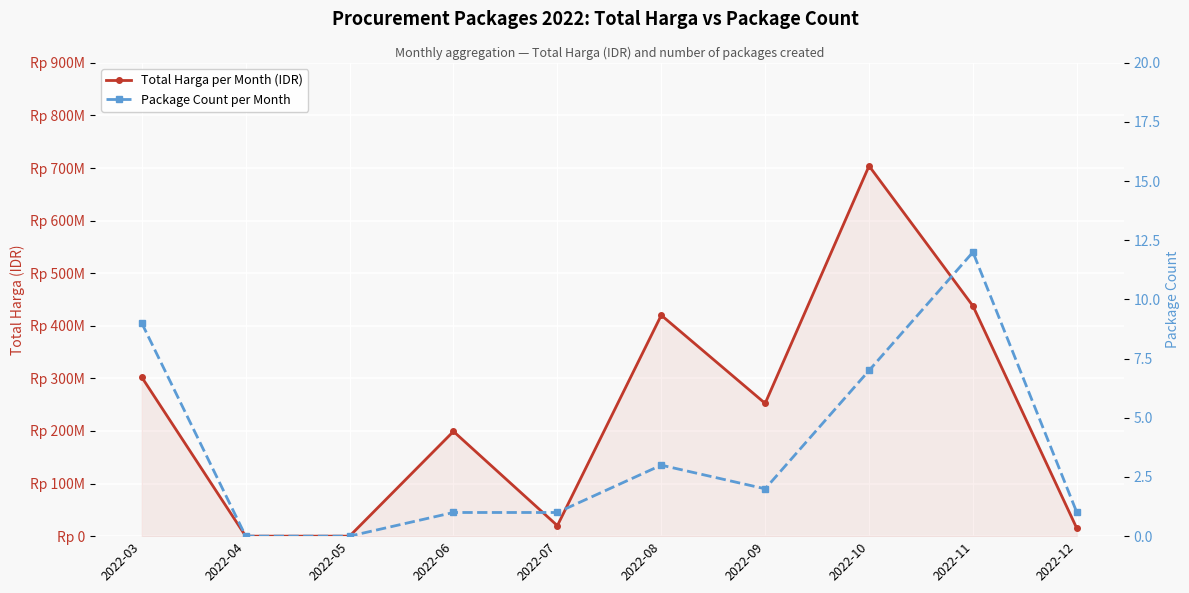

True or false: Total Harga per Month (IDR) has a value of 0 at 2022-04.

True